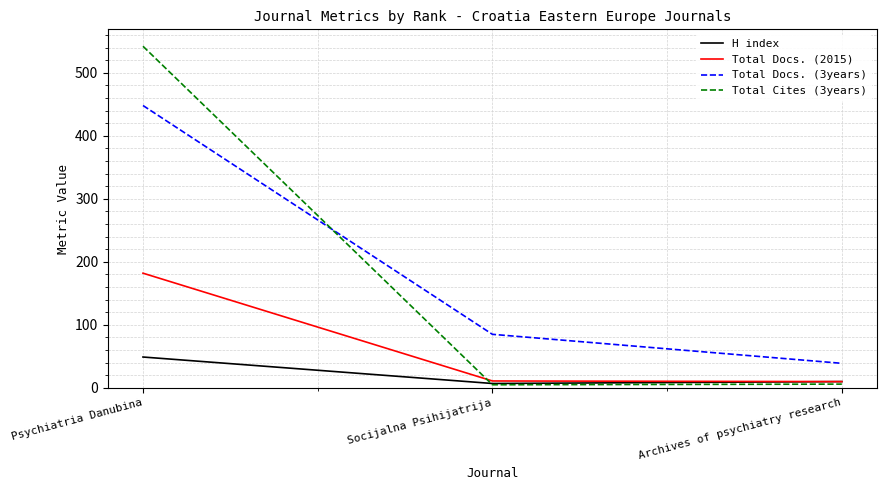

Is it true that Total Cites (3years) equals 911 at Psychiatria Danubina?

False